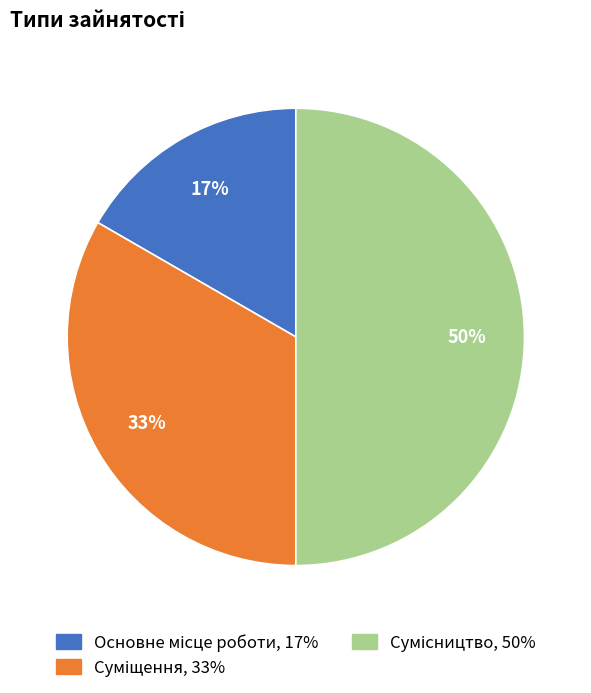

To the nearest percent, what is the difference between the largest and smallest slice percentages?

33%